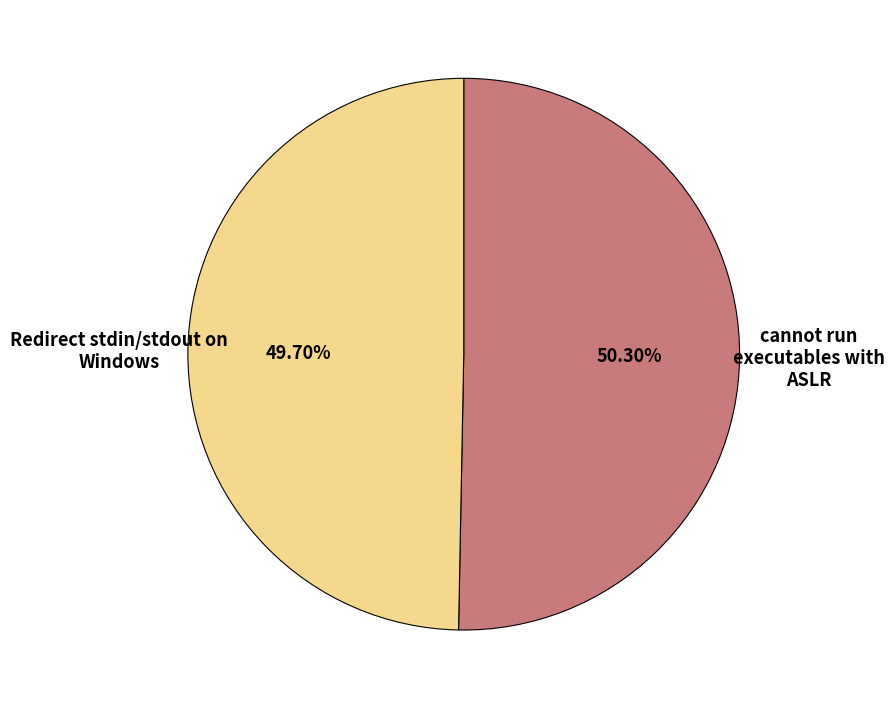

Is there a majority slice in this chart?

Yes